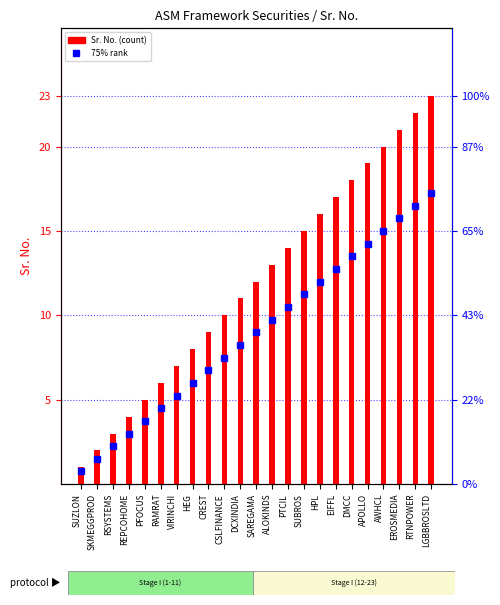

Rank the categories by value from highest to lowest.

LGBBROSLTD, RTNPOWER, EROSMEDIA, AWHCL, APOLLO, DMCC, EIFFL, HPL, SUBROS, PTCIL, ALOKINDS, SAREGAMA, DCXINDIA, CSLFINANCE, CREST, HEG, VIRINCHI, RAMRAT, PFOCUS, REPCOHOME, RSYSTEMS, SKMEGGPROD, SUZLON